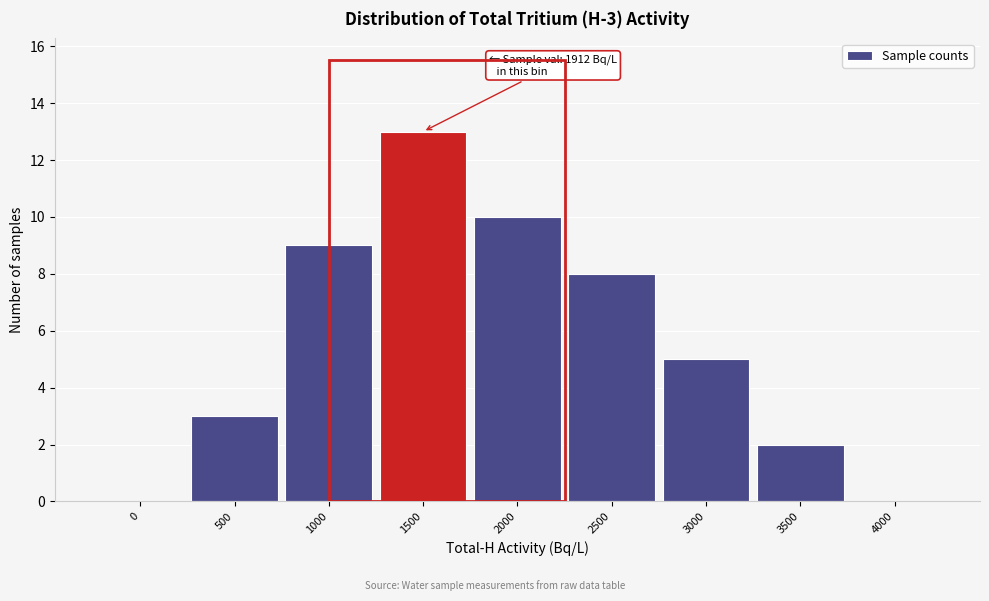

Reading right to left, list all the values displayed in this chart.

4000=0	3500=2	3000=5	2500=8	2000=10	1500=13	1000=9	500=3	0=0